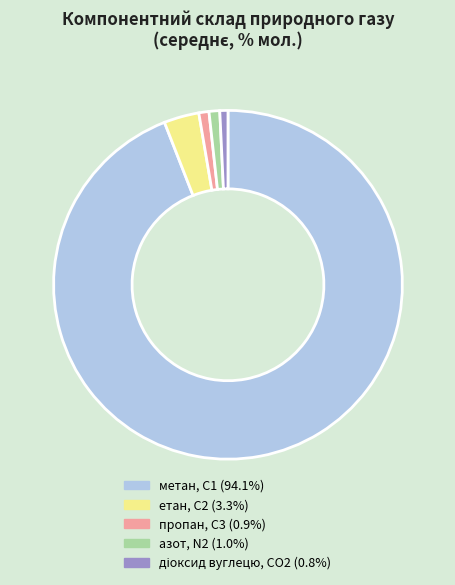

Which has a higher value, пропан, С3 or етан, С2?

етан, С2